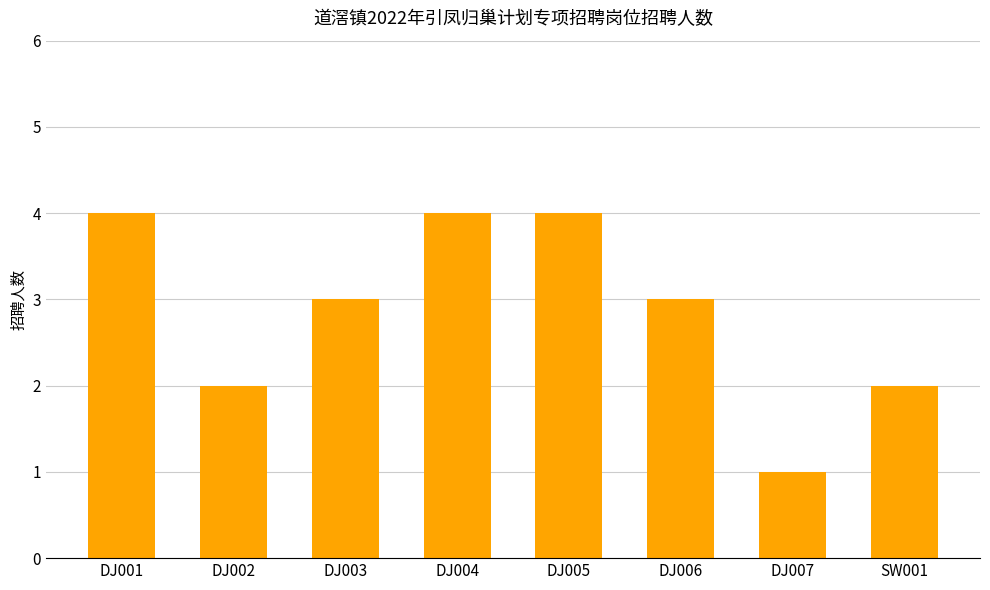

What is the sum of all values?

23